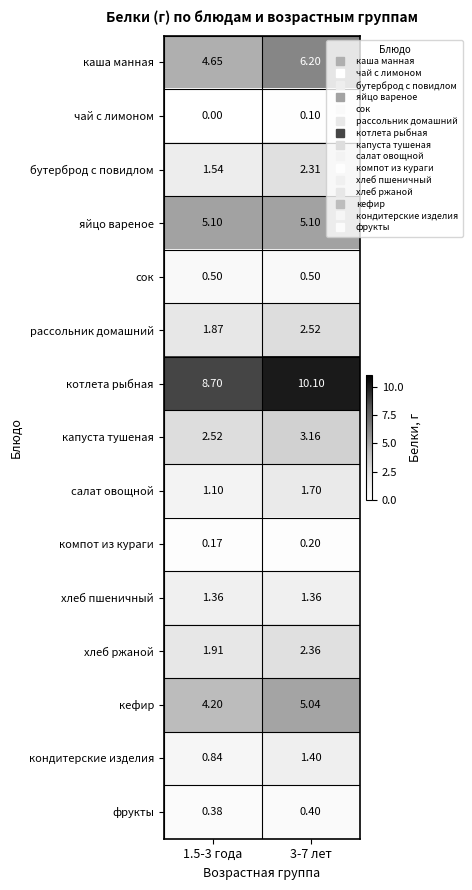

At 1.5-3 года, list the series in order from smallest to largest.

чай с лимоном, компот из кураги, фрукты, сок, кондитерские изделия, салат овощной, хлеб пшеничный, бутерброд с повидлом, рассольник домашний, хлеб ржаной, капуста тушеная, кефир, каша манная, яйцо вареное, котлета рыбная